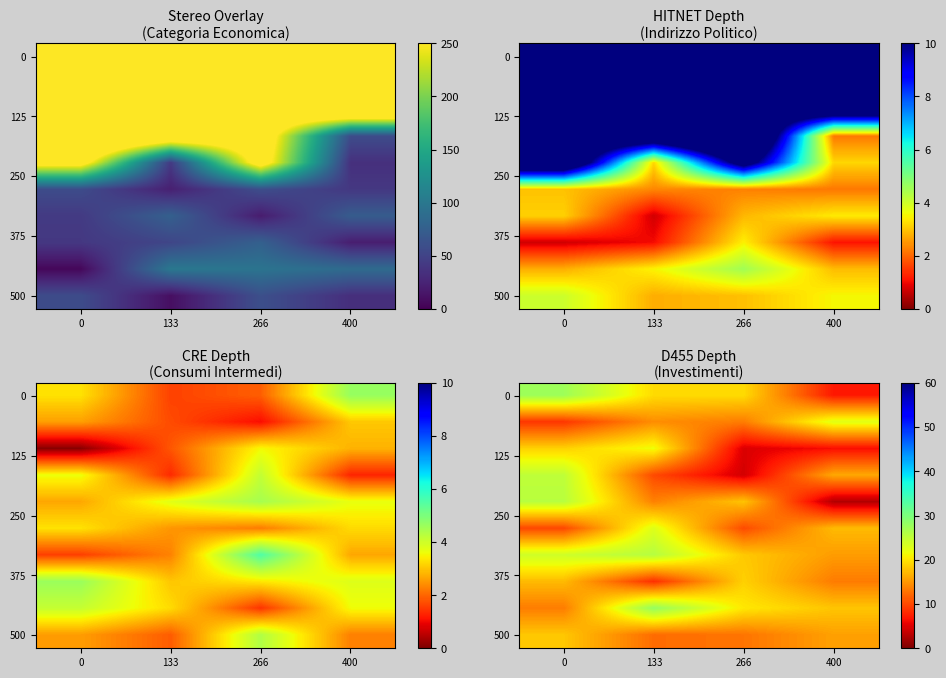

Count the number of categories in the chart.

4